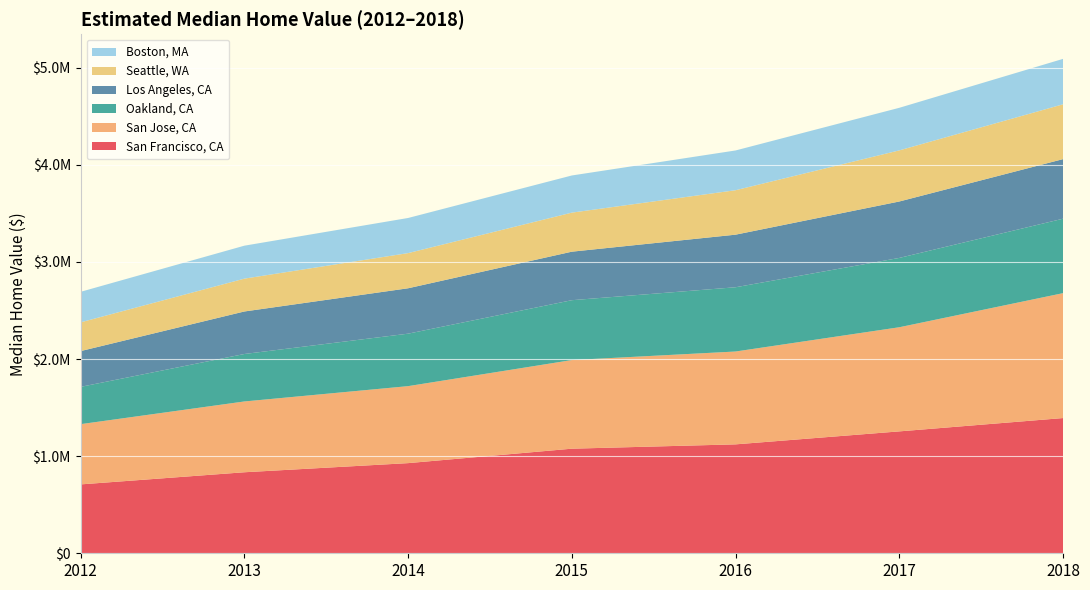

Reading left to right, what are all the values shown in this chart?

San Francisco, CA: 2012=709485	2013=834483	2014=928534	2015=1077250	2016=1121800	2017=1255450	2018=1392670
San Jose, CA: 2012=620424	2013=729168	2014=792886	2015=912742	2016=956322	2017=1072520	2018=1286400
Oakland, CA: 2012=384149	2013=488835	2014=540445	2015=616613	2016=661718	2017=713928	2018=766684
Los Angeles, CA: 2012=368464	2013=437918	2014=467552	2015=499662	2016=541580	2017=581191	2018=613718
Seattle, WA: 2012=296045	2013=338236	2014=362173	2015=402230	2016=457825	2017=526388	2018=564729
Boston, MA: 2012=314391	2013=339404	2014=361782	2015=382626	2016=409494	2017=438602	2018=467786